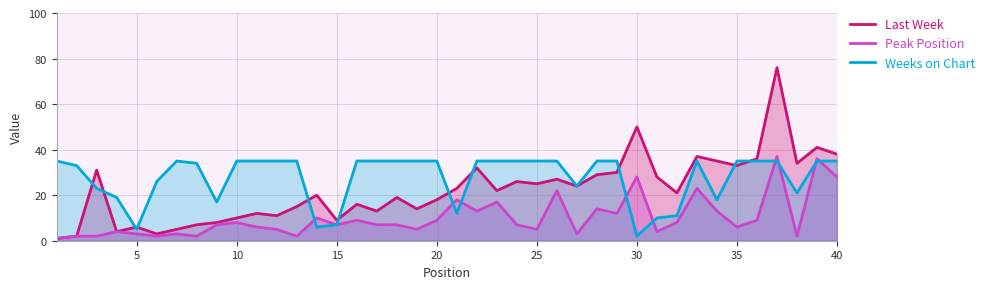

How many lines are shown in the chart?

3